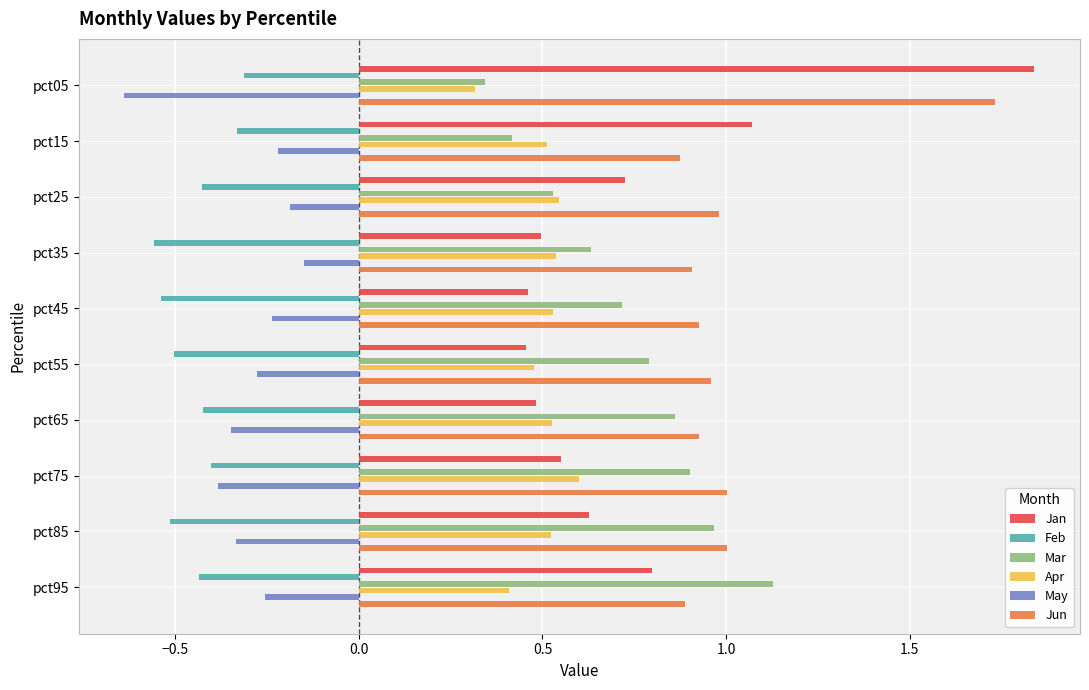

True or false: Feb has a value of -0.6 at pct95.

False